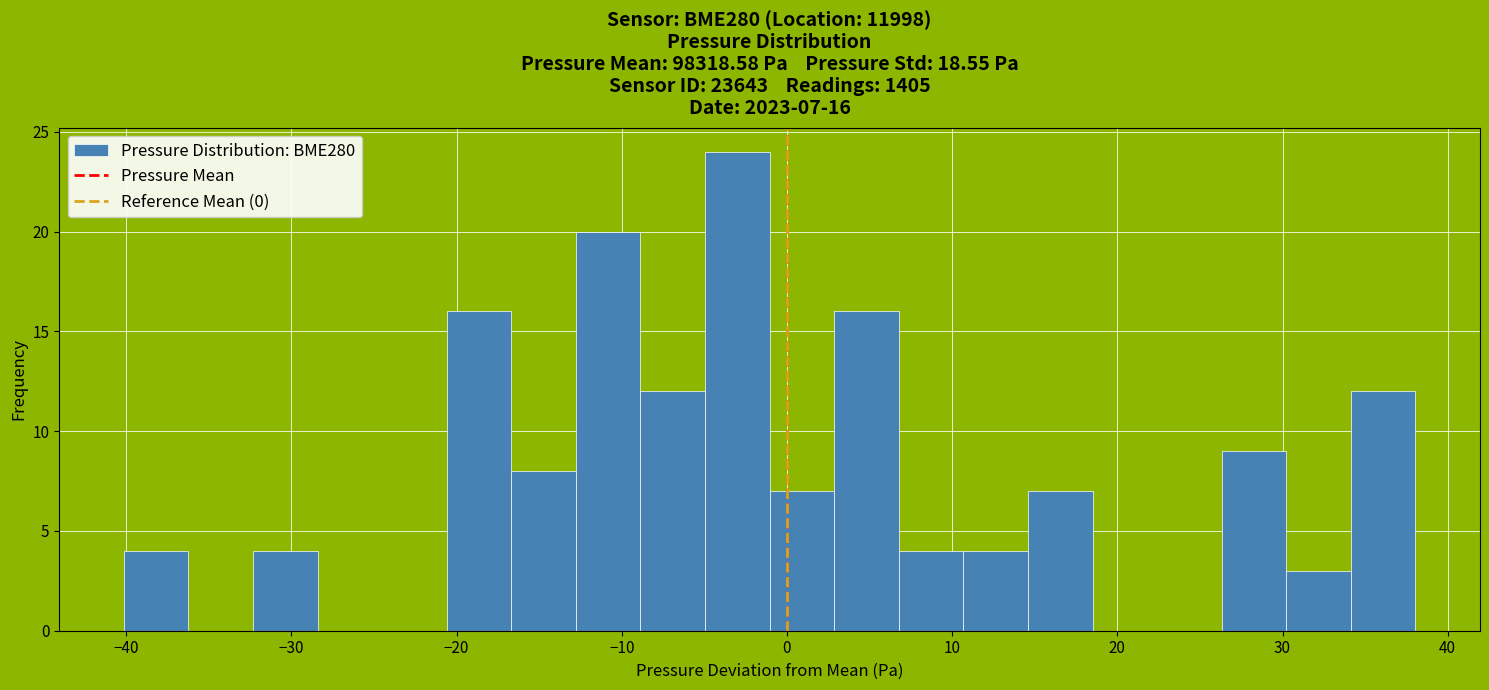

Around what value on the x-axis is the tallest bar? Give the approximate position of its centre, as read against the axis.

-3